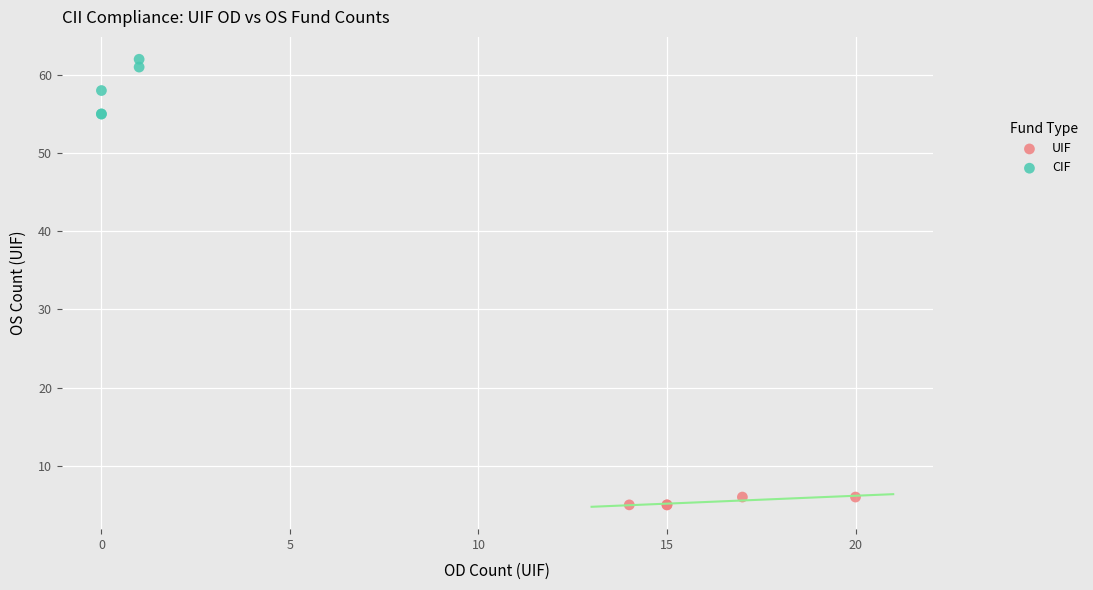

Which series contains the highest Y value?

CIF